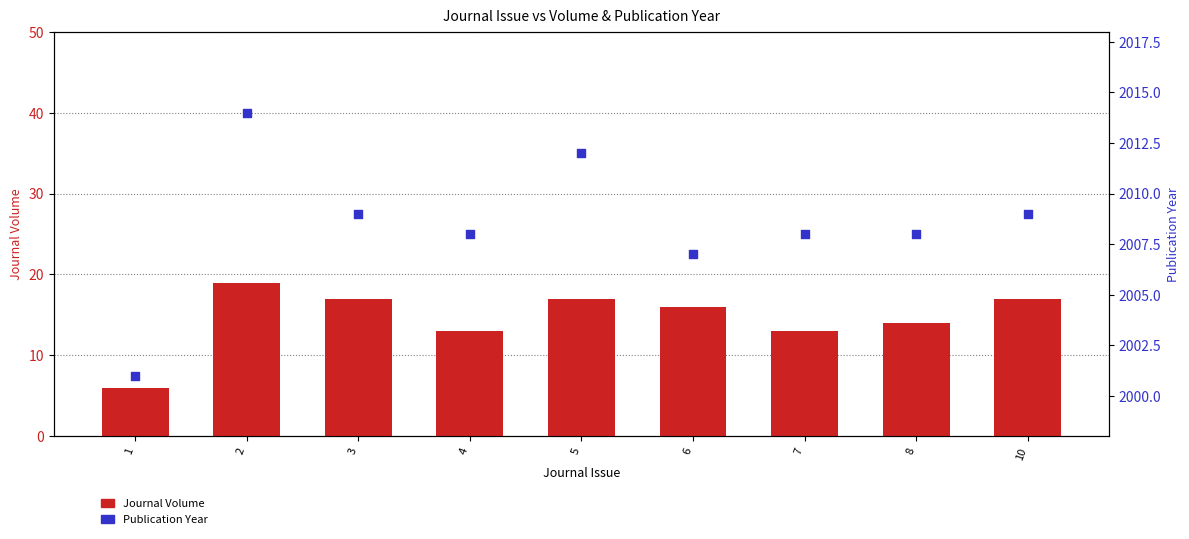

What are all the series names shown in the legend?

Journal Volume, Publication Year